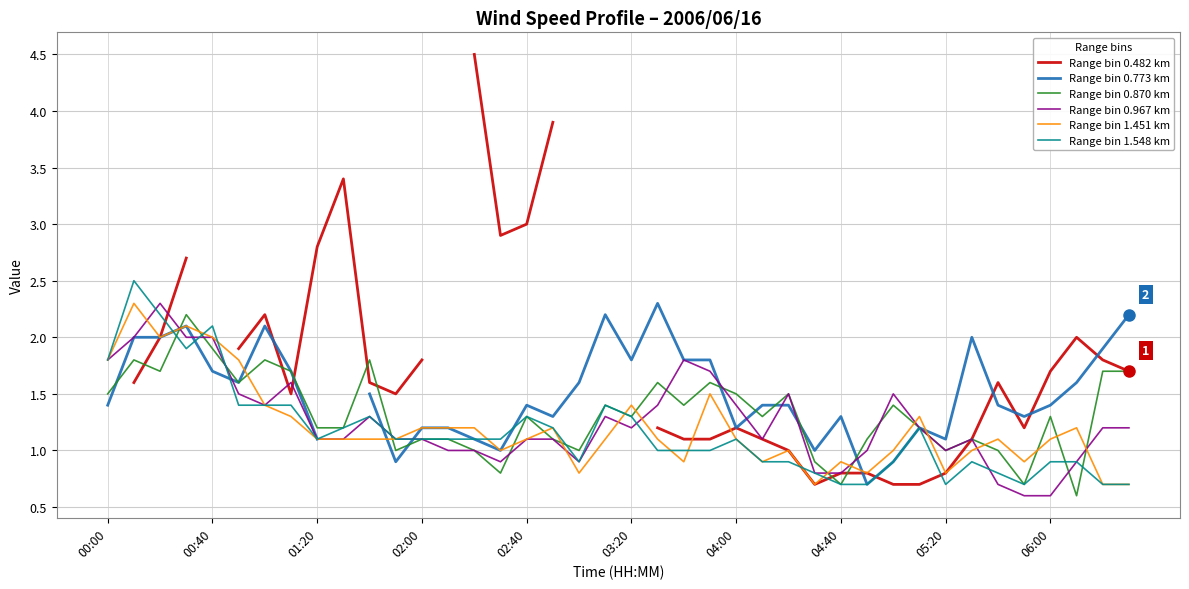

True or false: Range bin 0.967 km has a value of 1.1 at 02:00.

True